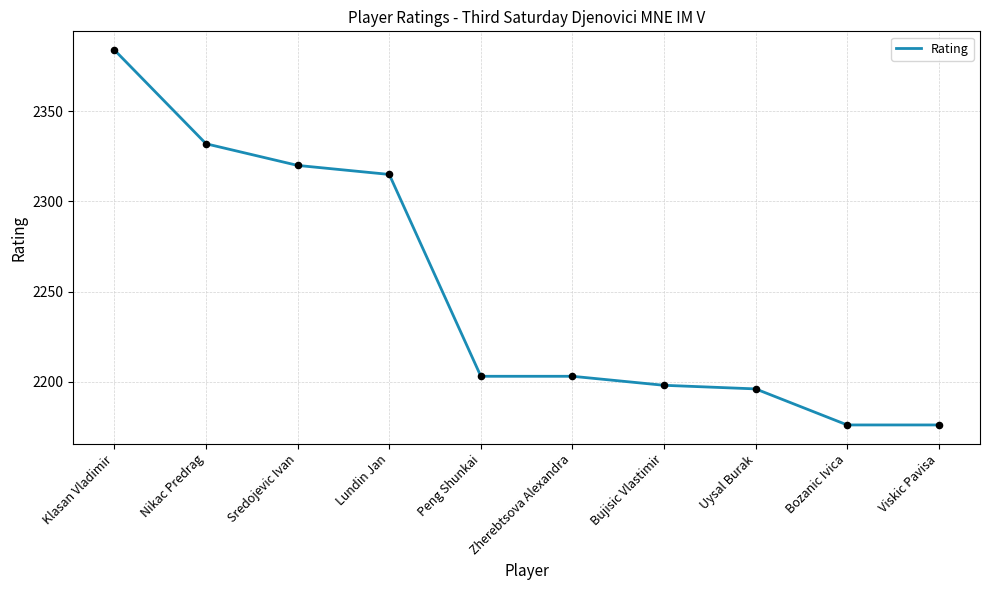

Which has a higher value, Bujisic Vlastimir or Uysal Burak?

Bujisic Vlastimir